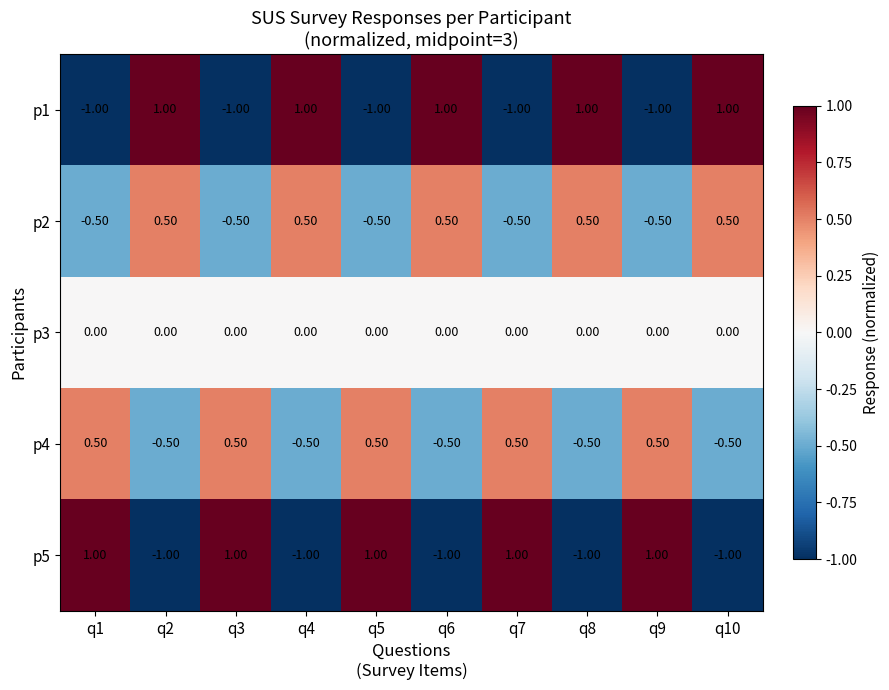

What is the minimum value shown in the chart?

-1.0